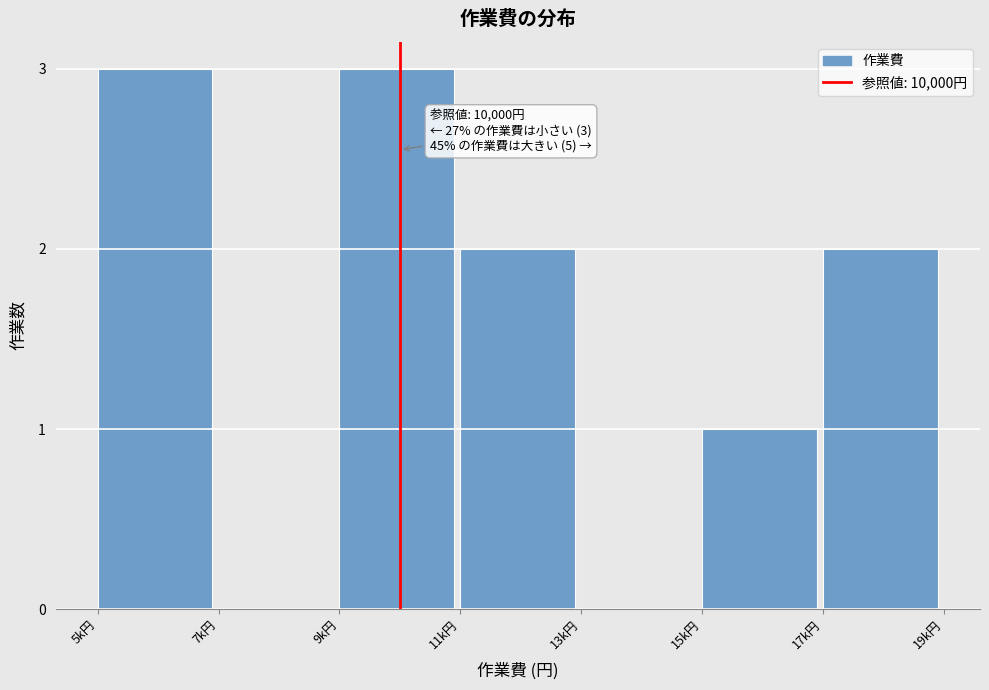

Reading left to right, transcribe all the data shown in this chart.

5k円=3	7k円=0	9k円=3	11k円=2	13k円=0	15k円=1	17k円=2